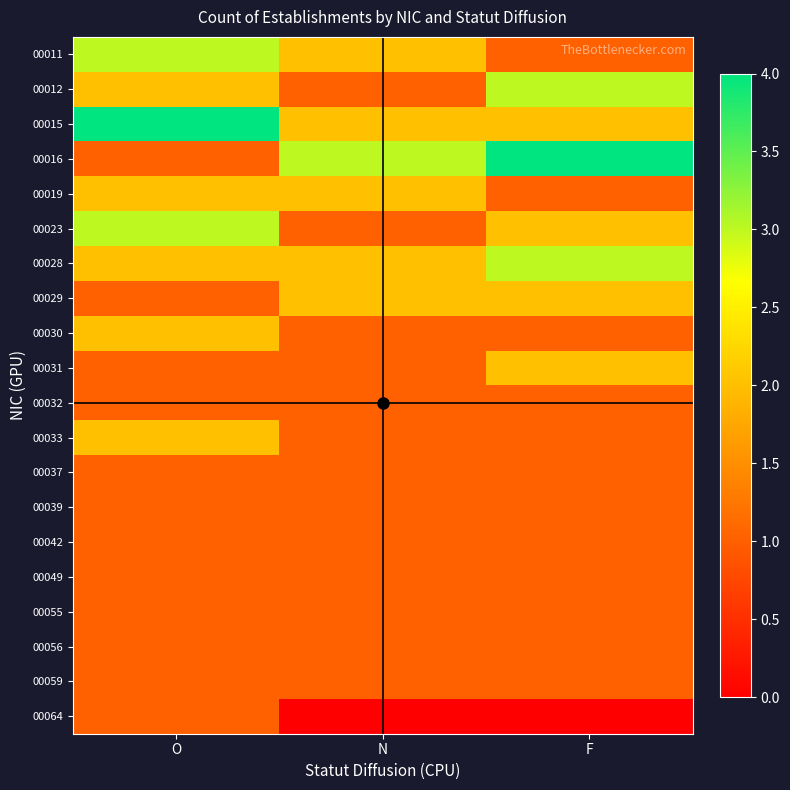

Between F and O, which is larger?

O